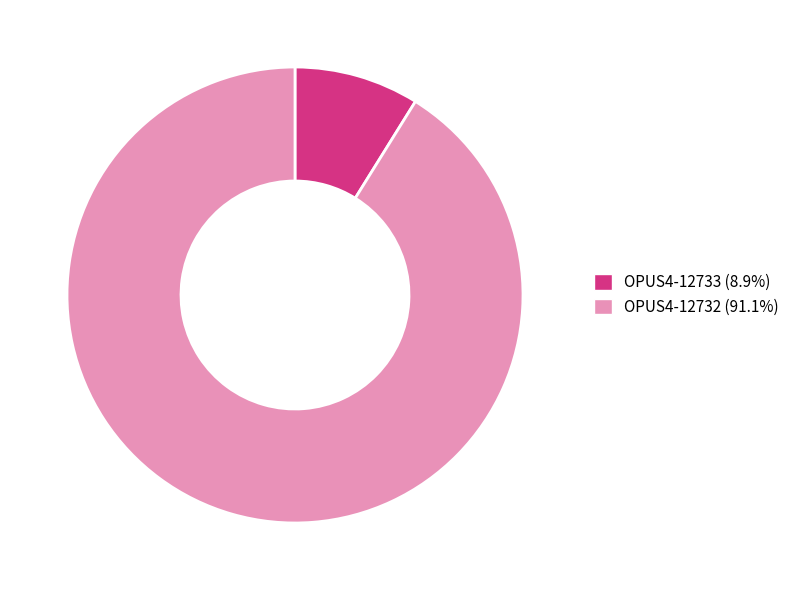

Do OPUS4-12732 and OPUS4-12733 together represent more than half of the pie?

Yes